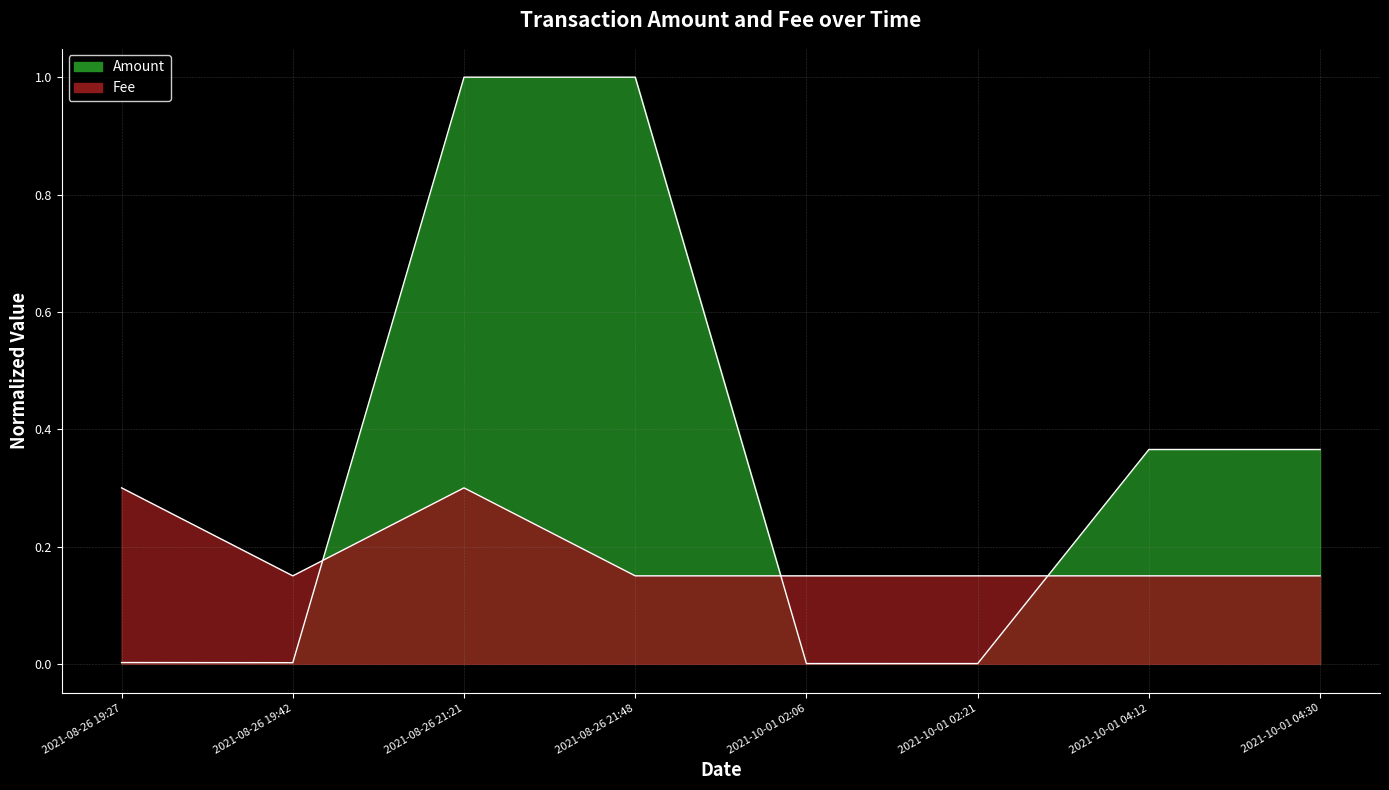

True or false: Fee and Amount intersect in this chart.

True